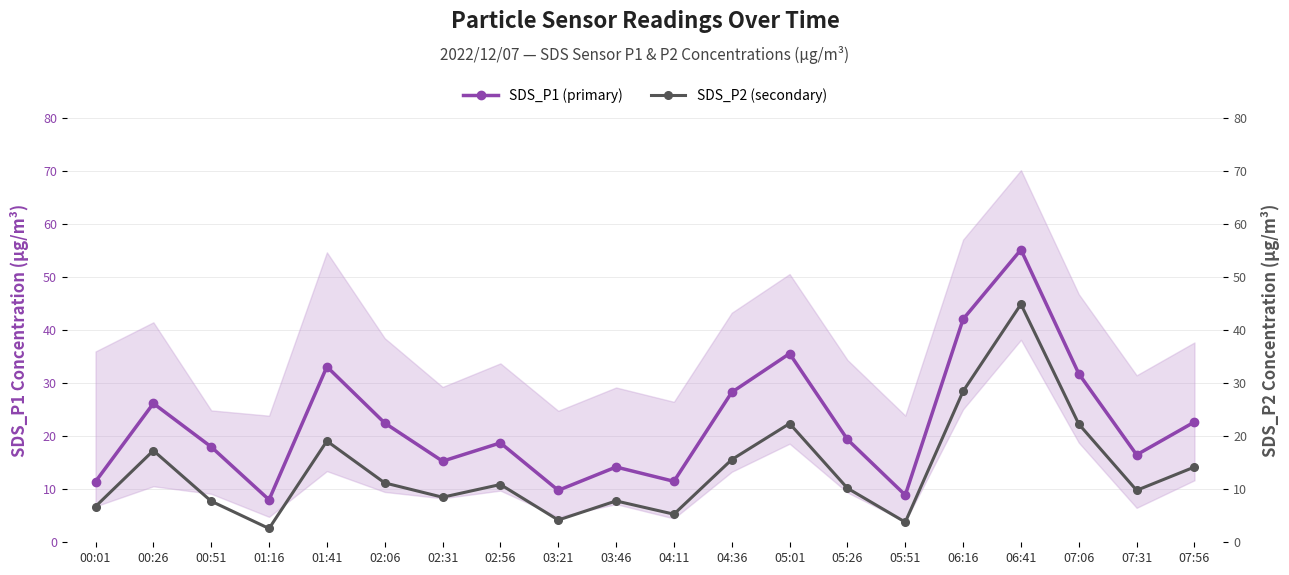

What is the total value across all series at 06:16?

70.6